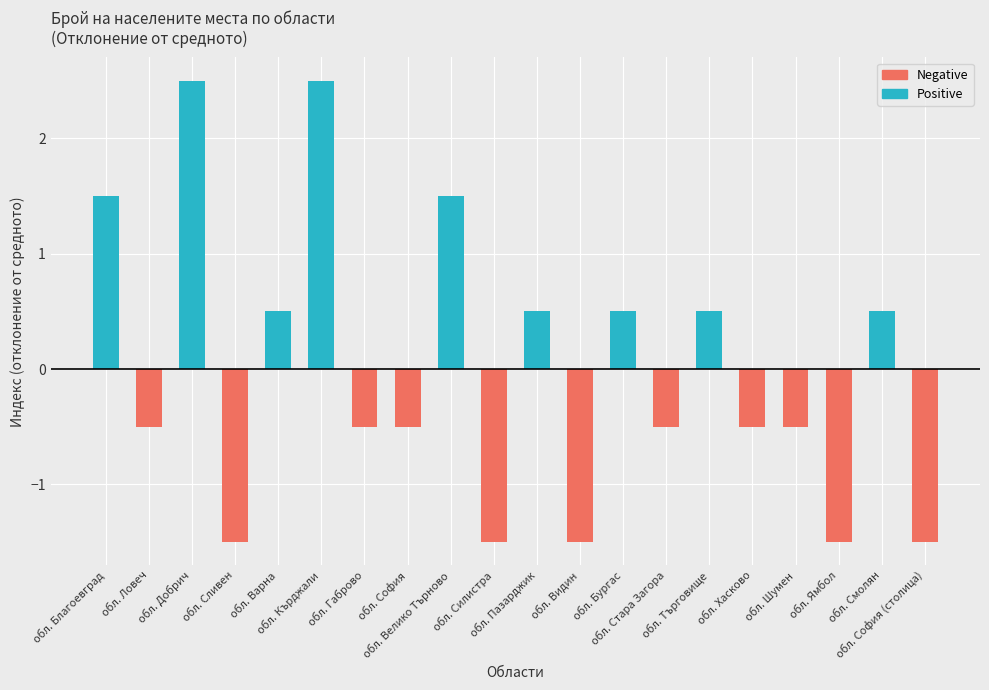

How many data points does each series have?

20